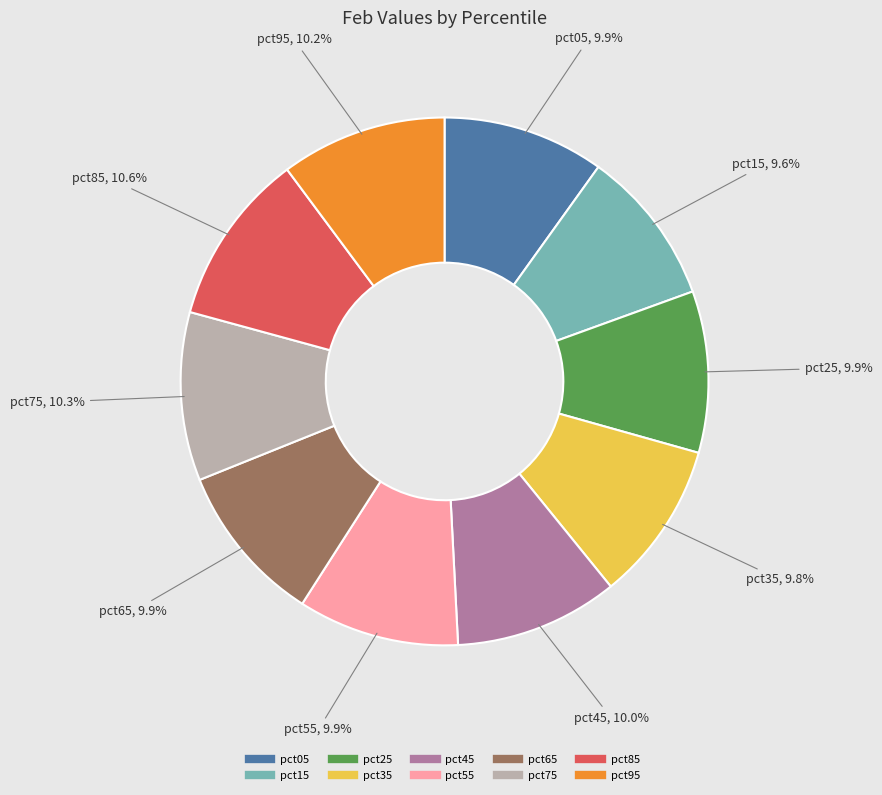

Is it true that pct15 is 10% of the pie?

True